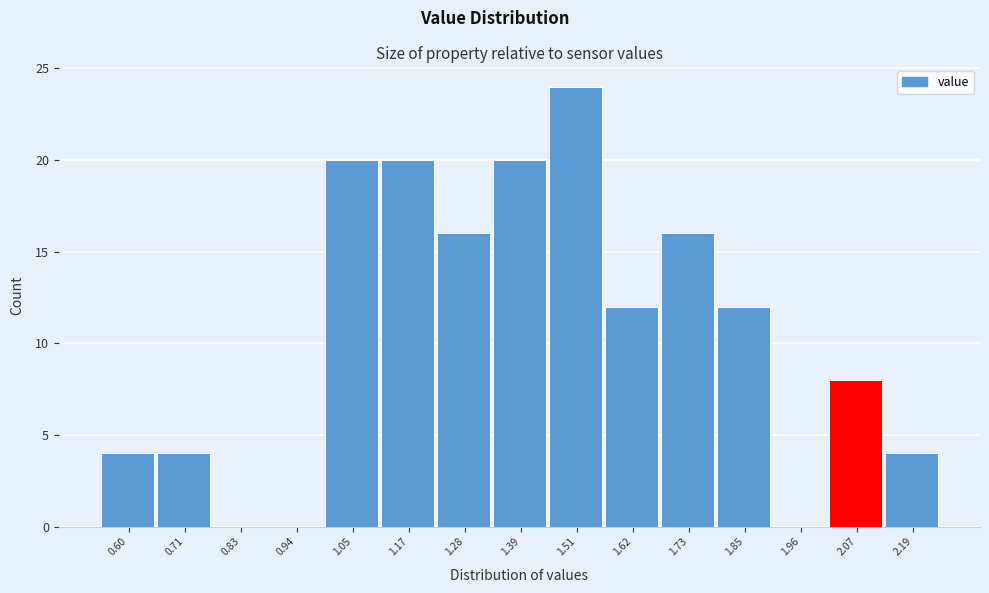

Reading left to right, what are all the values shown in this chart?

0.60=4	0.71=4	0.83=0	0.94=0	1.05=20	1.17=20	1.28=16	1.39=20	1.51=24	1.62=12	1.73=16	1.85=12	1.96=0	2.07=8	2.19=4